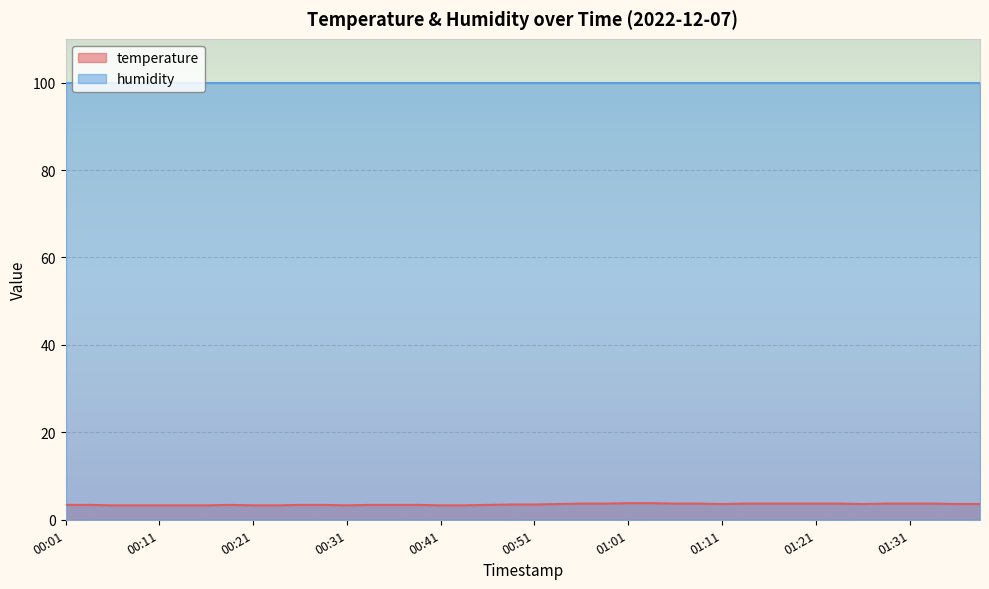

Rank the categories by value from lowest to highest.

00:06, 00:09, 00:11, 00:14, 00:16, 00:21, 00:24, 00:31, 00:41, 00:43, 00:01, 00:04, 00:19, 00:26, 00:29, 00:34, 00:36, 00:39, 00:46, 00:48, 00:51, 00:53, 01:11, 01:26, 01:36, 01:38, 00:56, 00:58, 01:06, 01:08, 01:13, 01:16, 01:18, 01:21, 01:23, 01:28, 01:31, 01:33, 01:01, 01:03